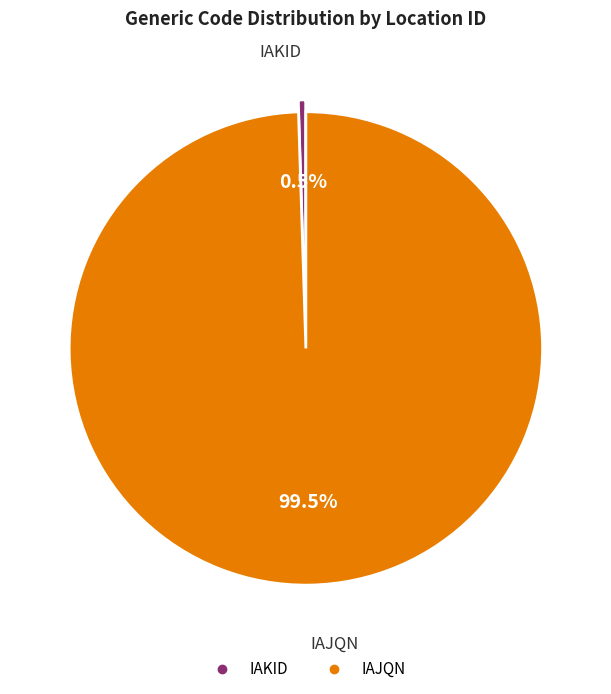

What is the largest slice in the pie chart?

IAJQN